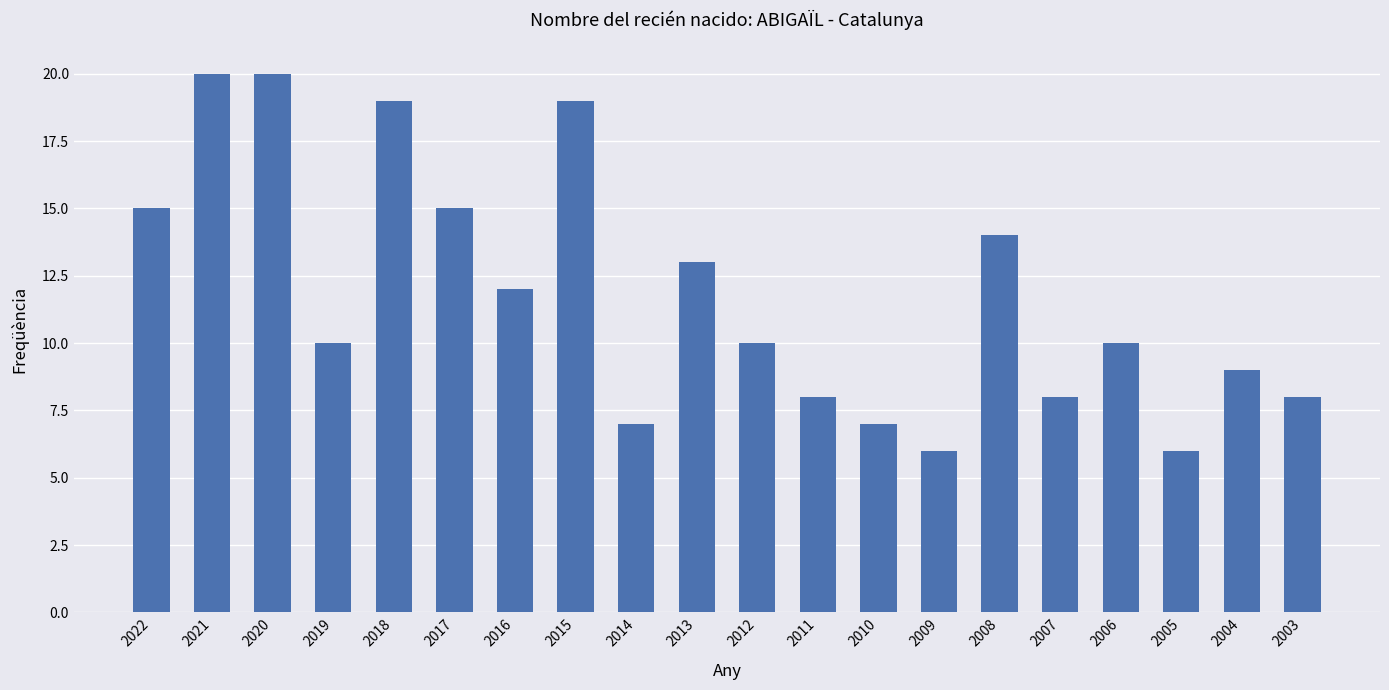

Reading left to right, extract all data points from this chart.

2022=15	2021=20	2020=20	2019=10	2018=19	2017=15	2016=12	2015=19	2014=7	2013=13	2012=10	2011=8	2010=7	2009=6	2008=14	2007=8	2006=10	2005=6	2004=9	2003=8